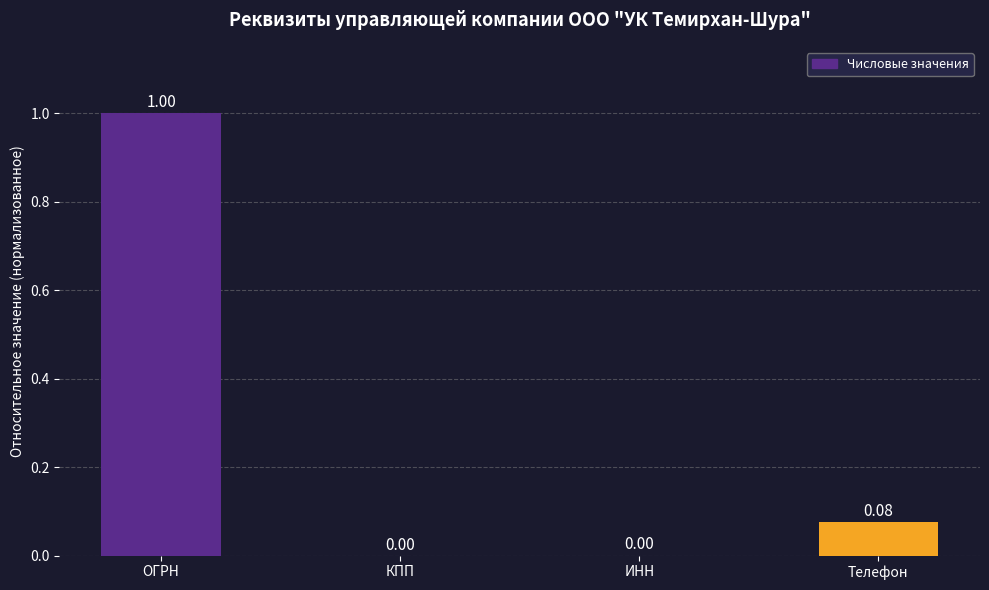

Are the bars horizontal?

No